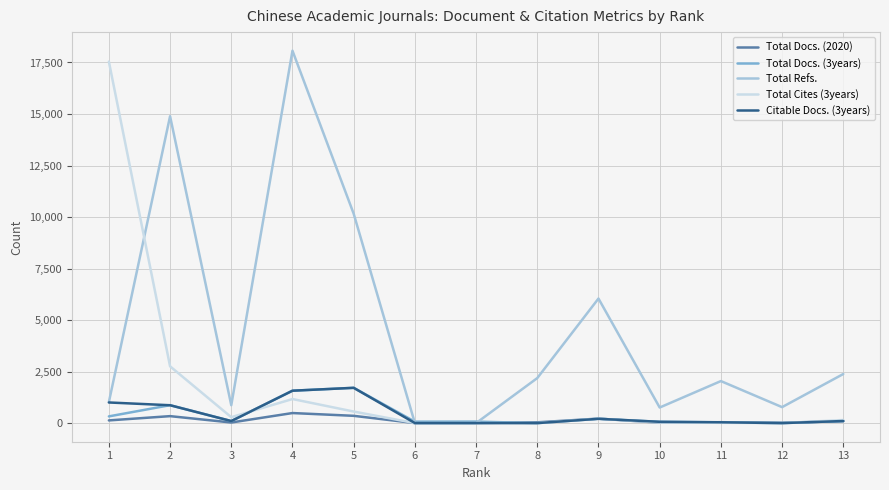

Count the number of categories in the chart.

13